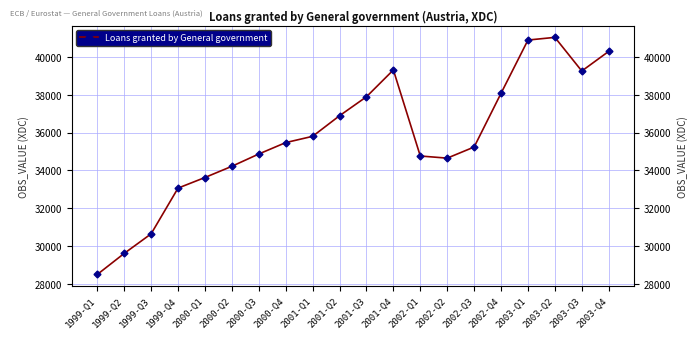

Where is the data nearest to the value 34765?

2002-Q1